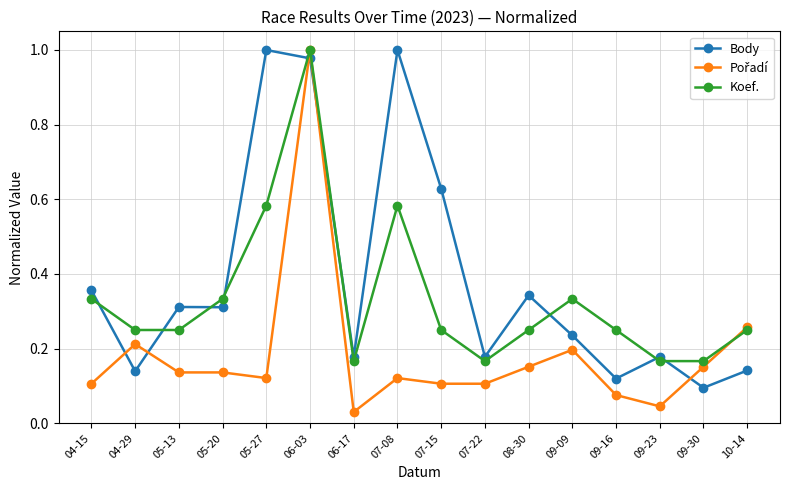

True or false: Body and Koef. intersect in this chart.

True